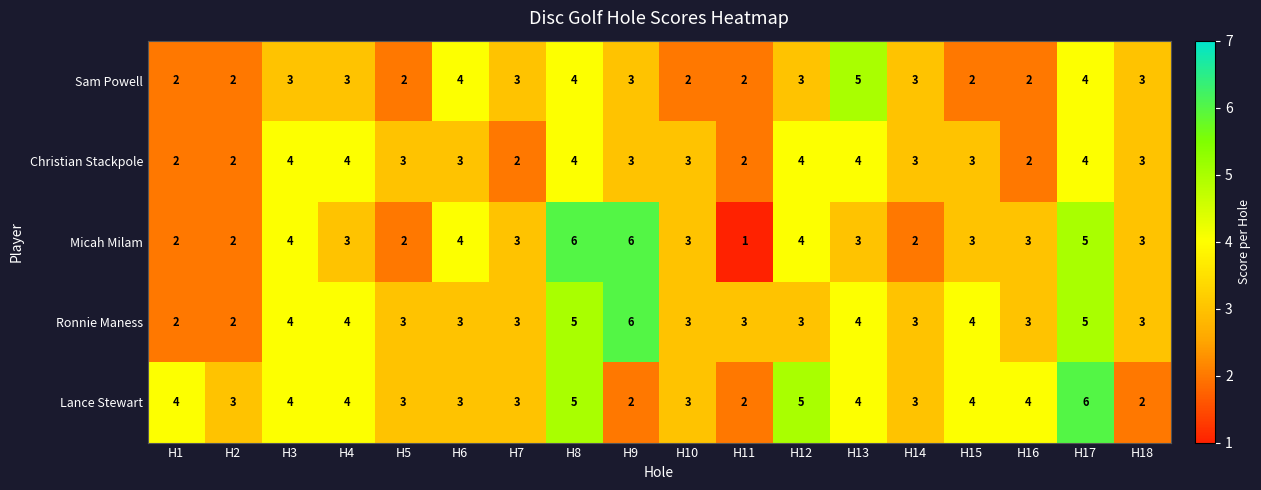

What is the average value of the Micah Milam series?

3